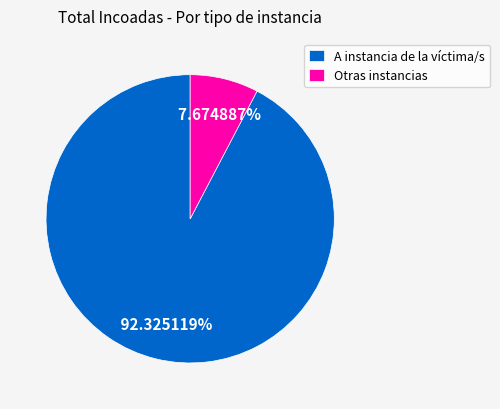

To the nearest percent, what is the difference between the largest and smallest slice percentages?

85%